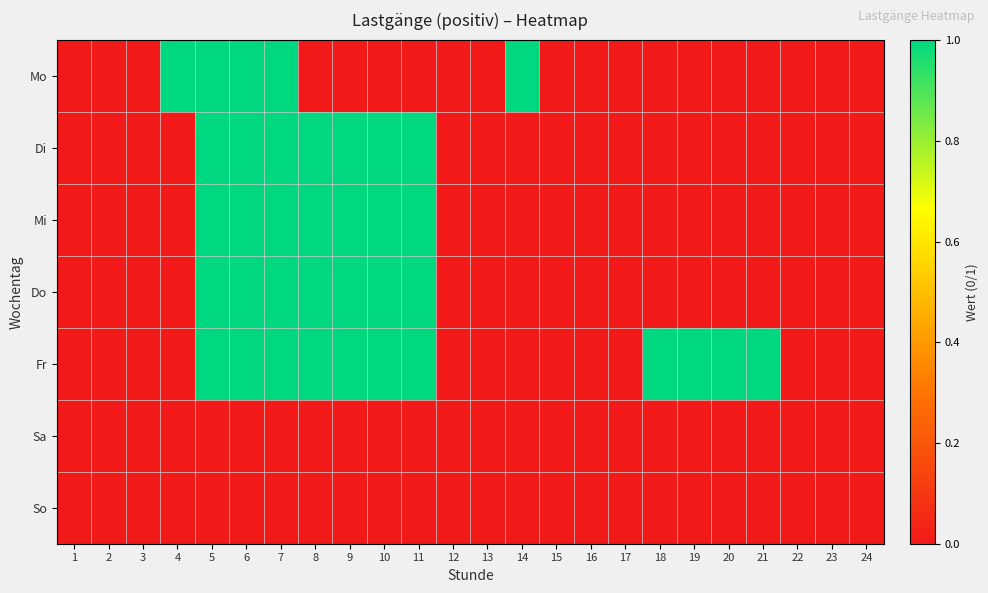

At 10, list the series in order from largest to smallest.

Di, Mi, Do, Fr, Mo, Sa, So